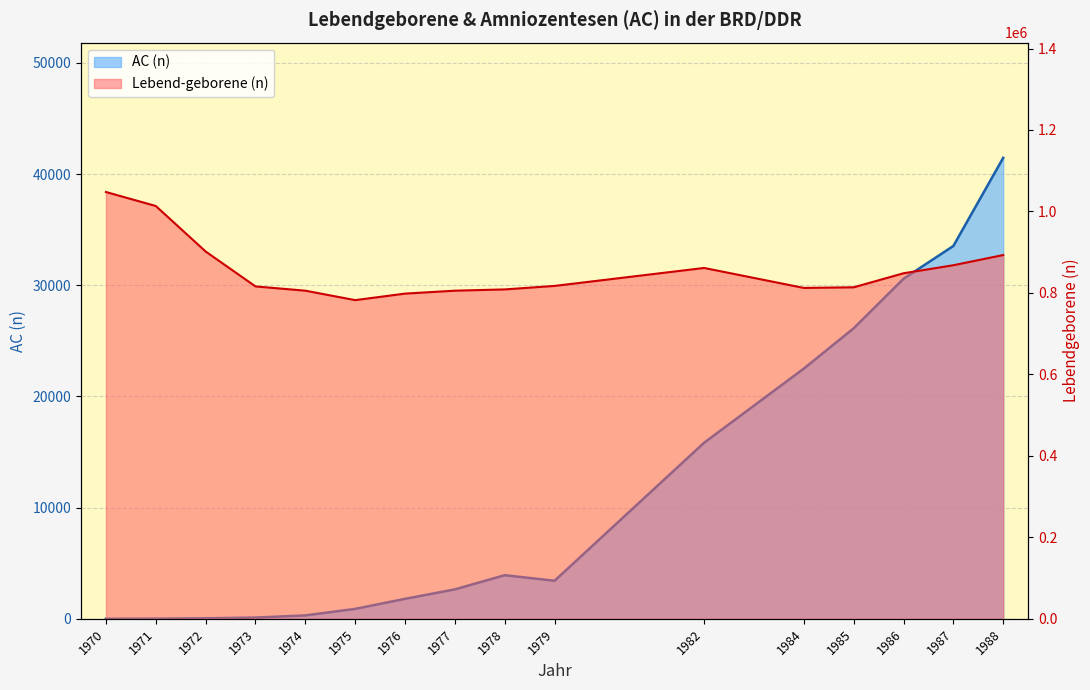

Which has a higher value, 1974 or 1984?

1984